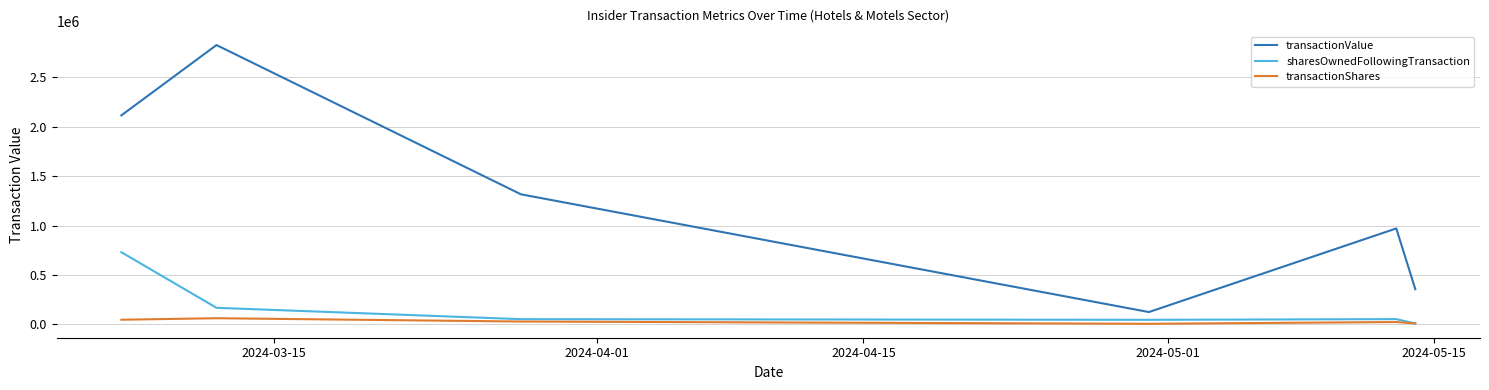

True or false: sharesOwnedFollowingTransaction and transactionValue cross at least once.

False